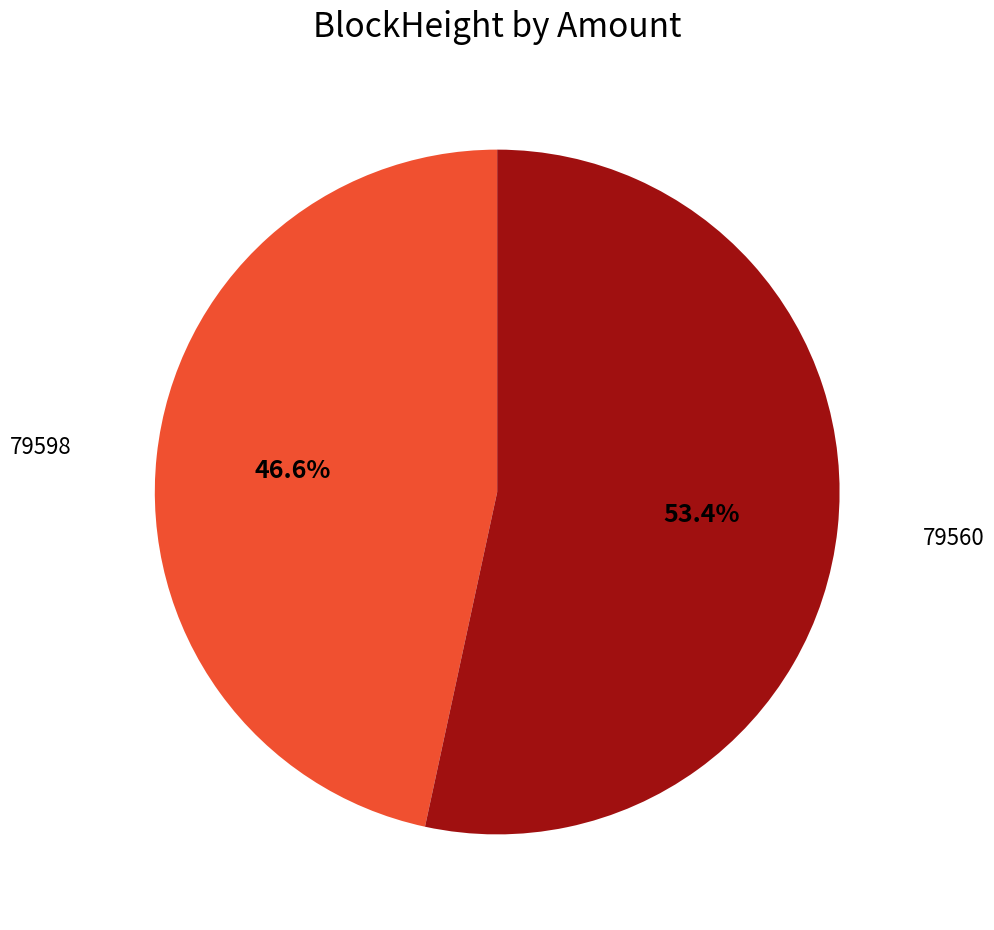

What is the smallest slice in the pie chart?

79598